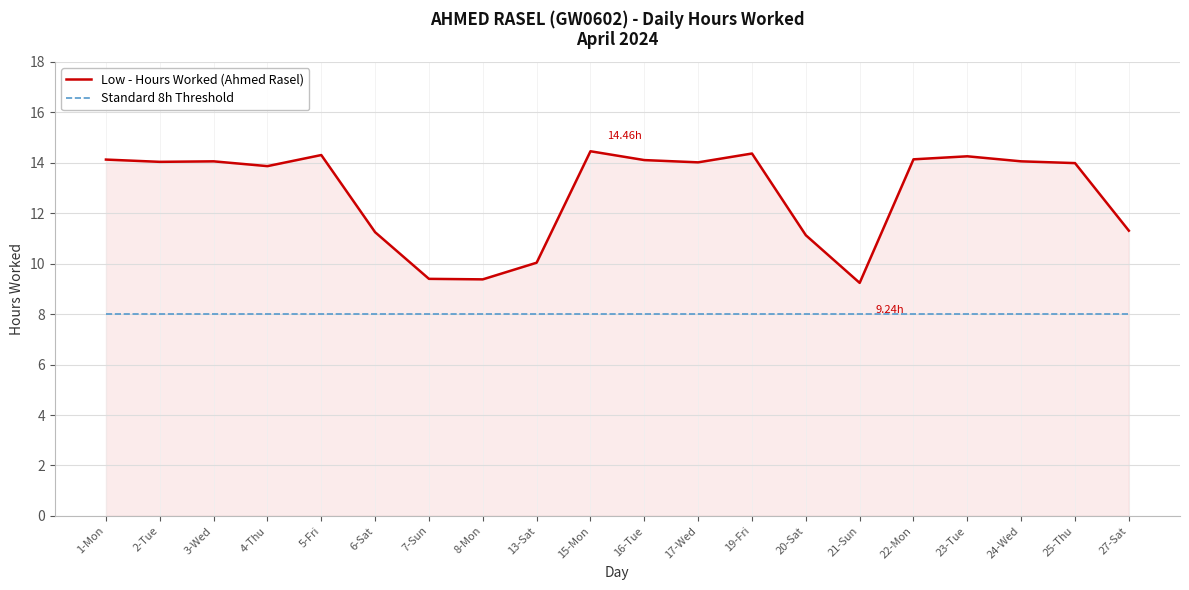

What is the total value across all series at 13-Sat?

18.0